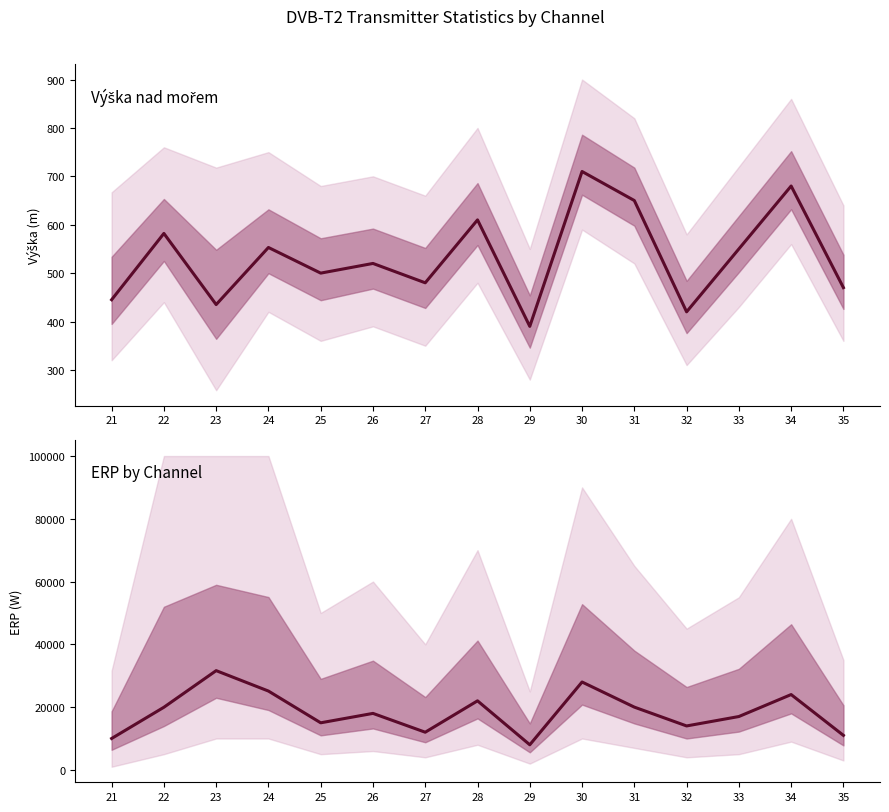

What is the difference between the highest and lowest values at 24?

24565